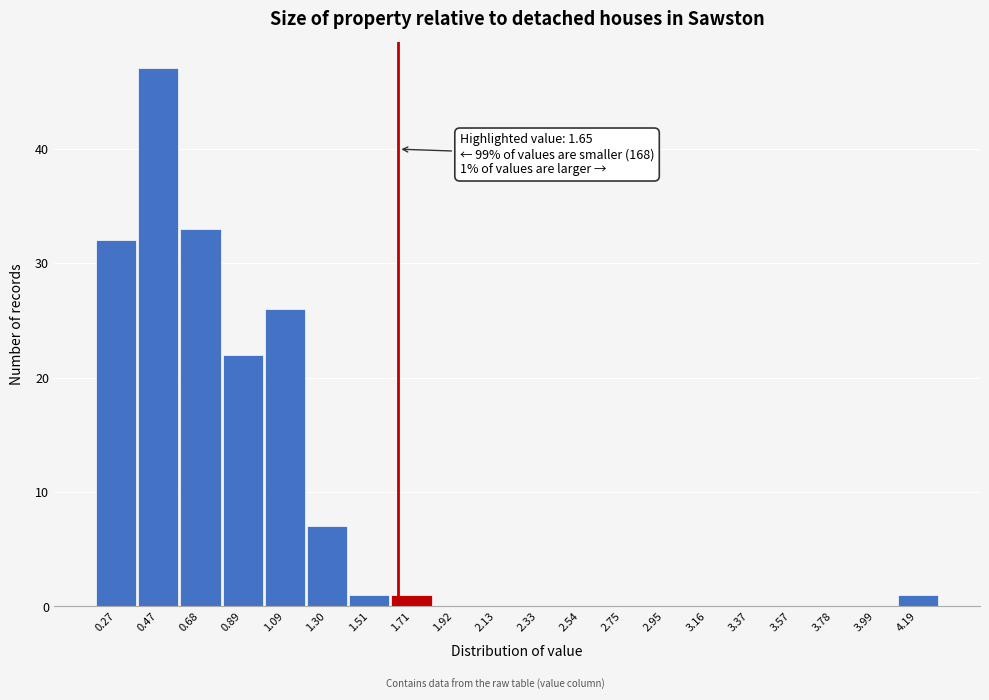

Which range on the x-axis has the tallest bar?

0.40 to 0.60